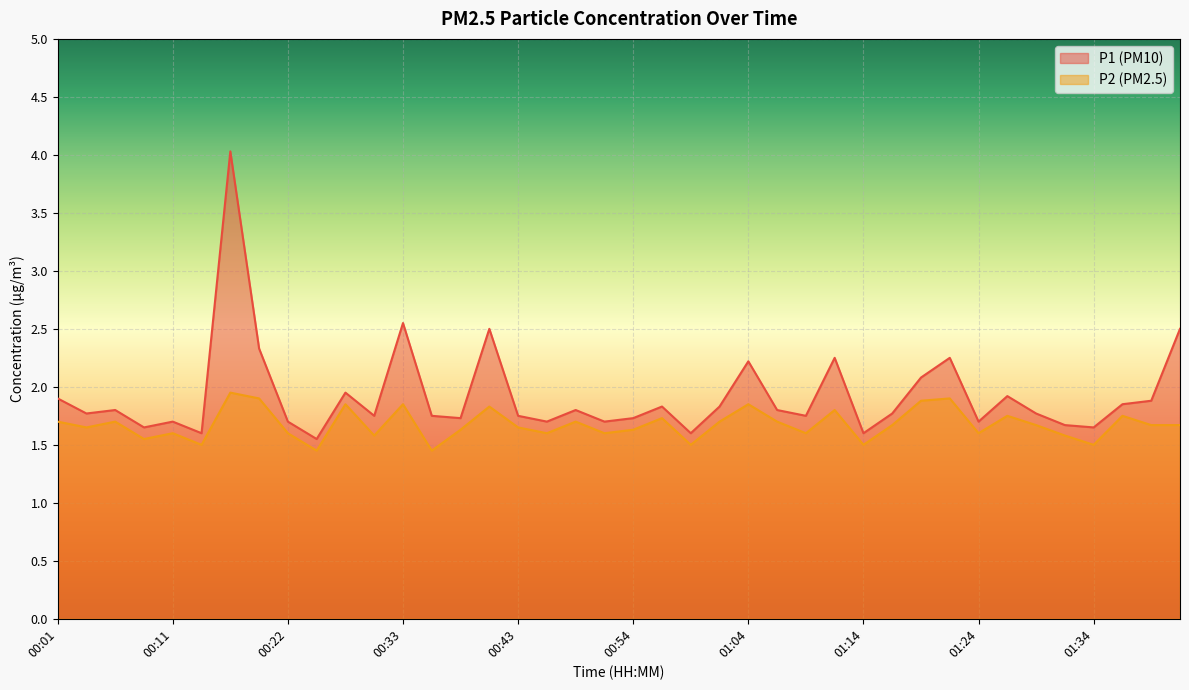

Where is P2 nearest to the value 1?

00:24